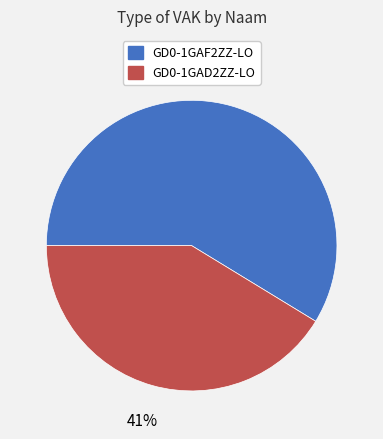

To the nearest percent, what portion does GD0-1GAD2ZZ-LO represent?

41%